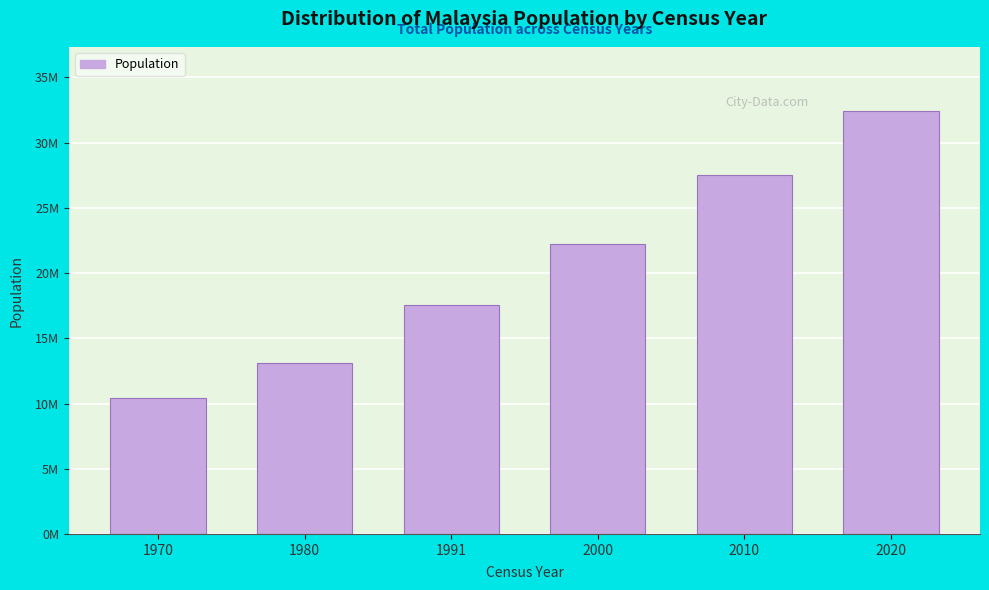

Are the bars horizontal?

No